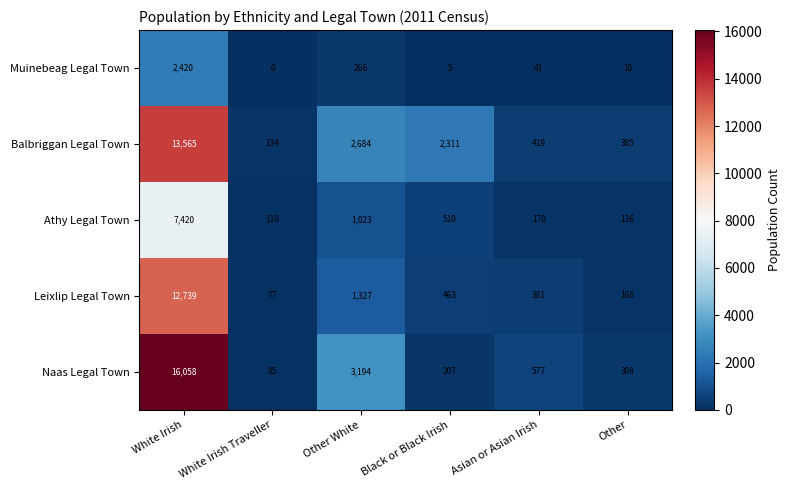

Reading left to right, extract all data points from this chart.

Muinebeag Legal Town: White Irish=2420	White Irish Traveller=0	Other White=266	Black or Black Irish=5	Asian or Asian Irish=41	Other=10
Balbriggan Legal Town: White Irish=13565	White Irish Traveller=134	Other White=2684	Black or Black Irish=2311	Asian or Asian Irish=419	Other=385
Athy Legal Town: White Irish=7420	White Irish Traveller=110	Other White=1023	Black or Black Irish=510	Asian or Asian Irish=170	Other=136
Leixlip Legal Town: White Irish=12739	White Irish Traveller=77	Other White=1327	Black or Black Irish=463	Asian or Asian Irish=381	Other=168
Naas Legal Town: White Irish=16058	White Irish Traveller=85	Other White=3194	Black or Black Irish=207	Asian or Asian Irish=577	Other=308